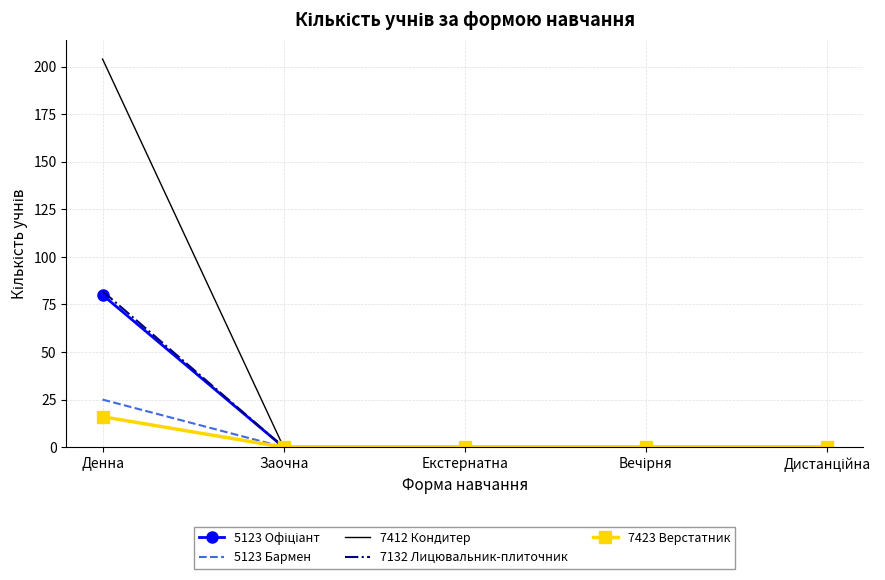

True or false: 7423 Верстатник has a value of 0 at Заочна.

True